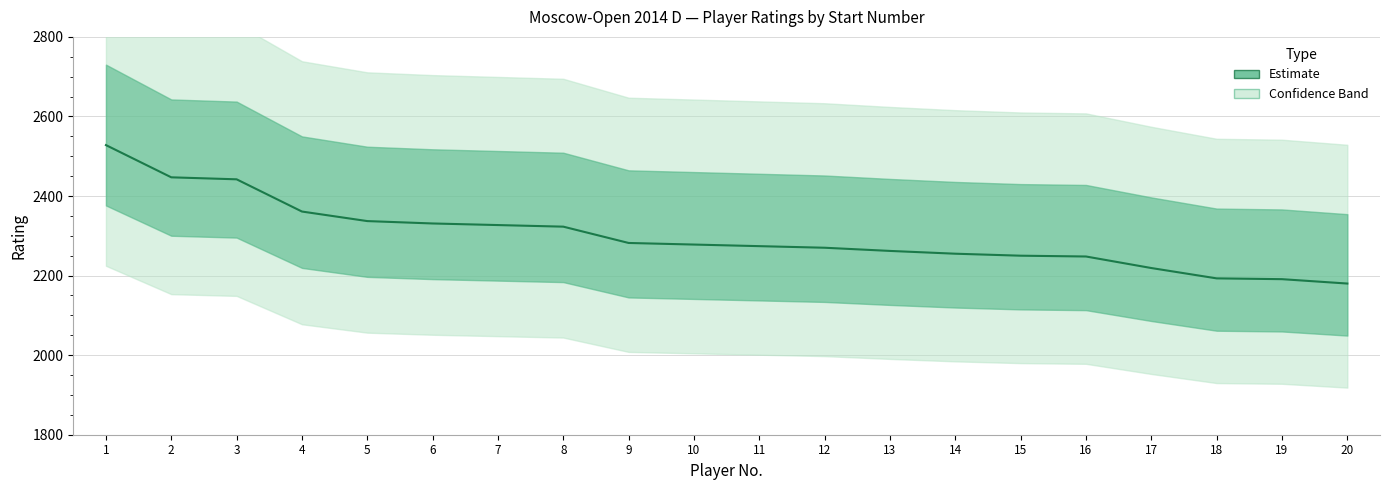

True or false: the data has more than 2 interior local peaks.

False